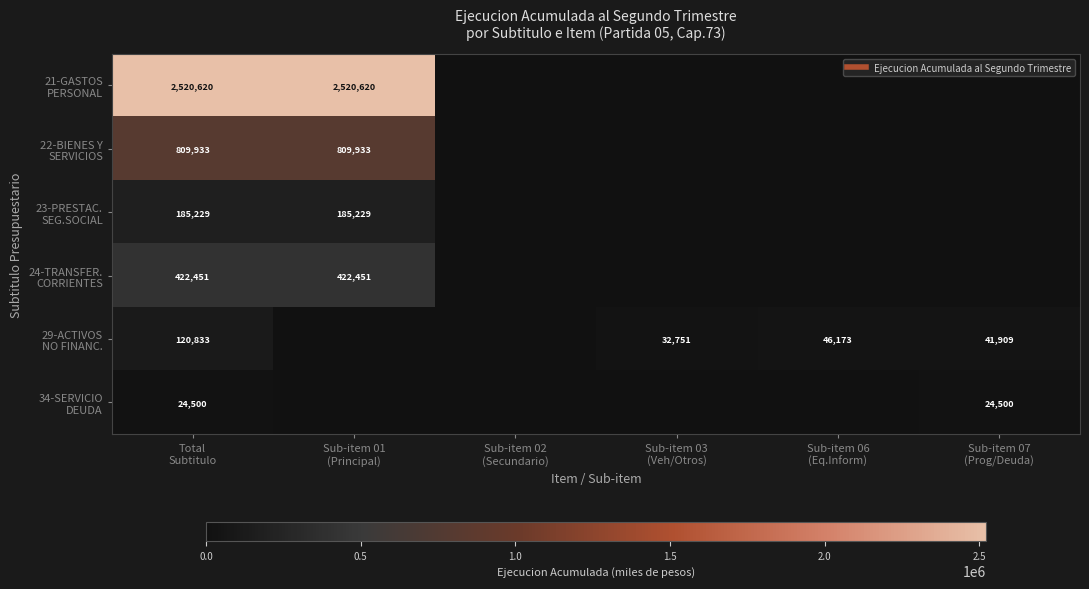

How many values in 29-ACTIVOS NO FINANC. are above zero?

4